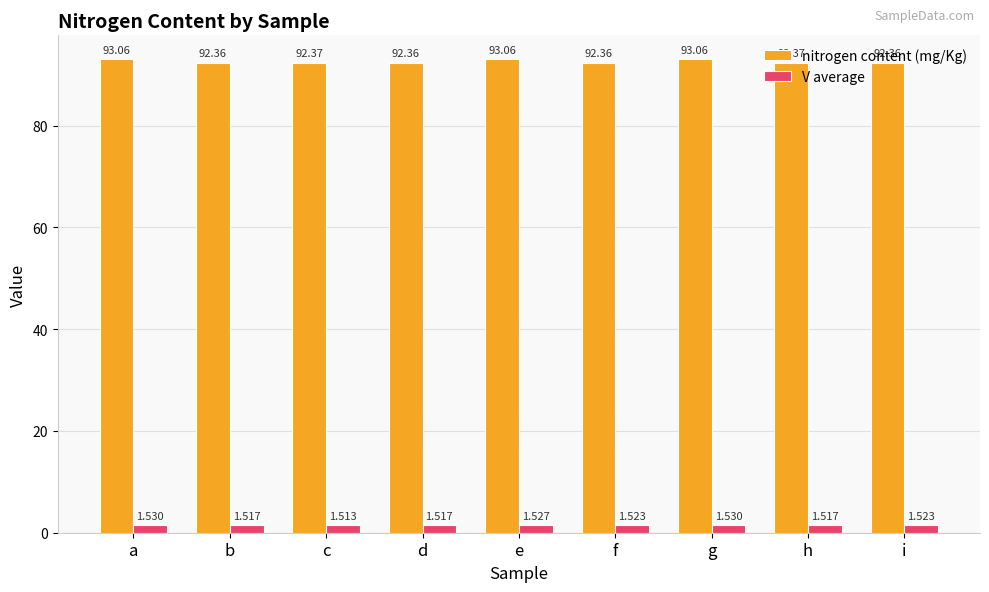

Which category has the lowest value across all series?

c